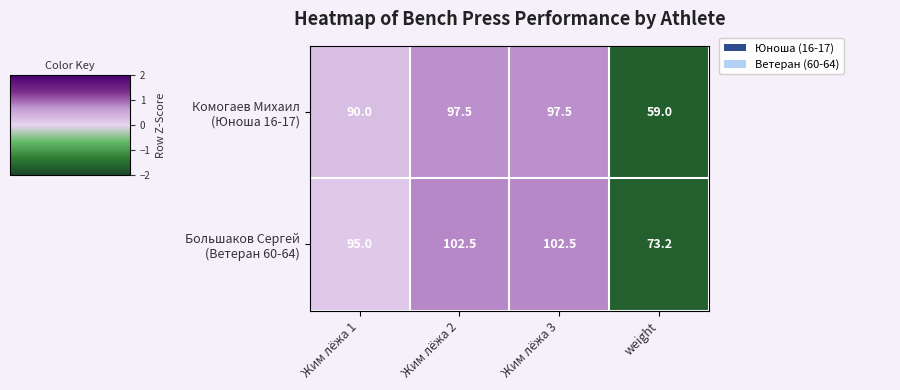

What is the smallest value displayed?

59.0